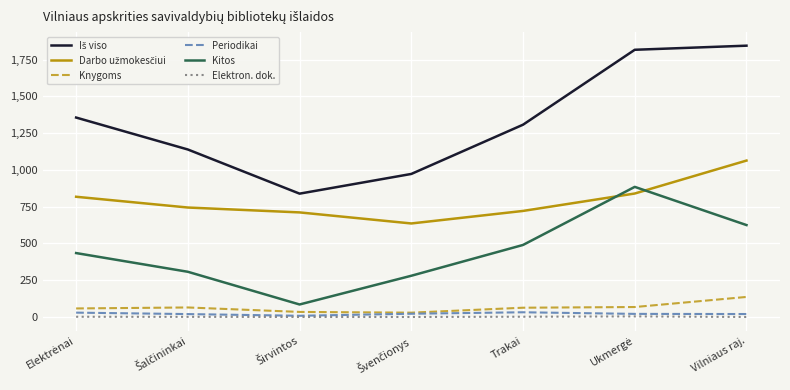

What is the maximum value shown in the chart?

1845.4